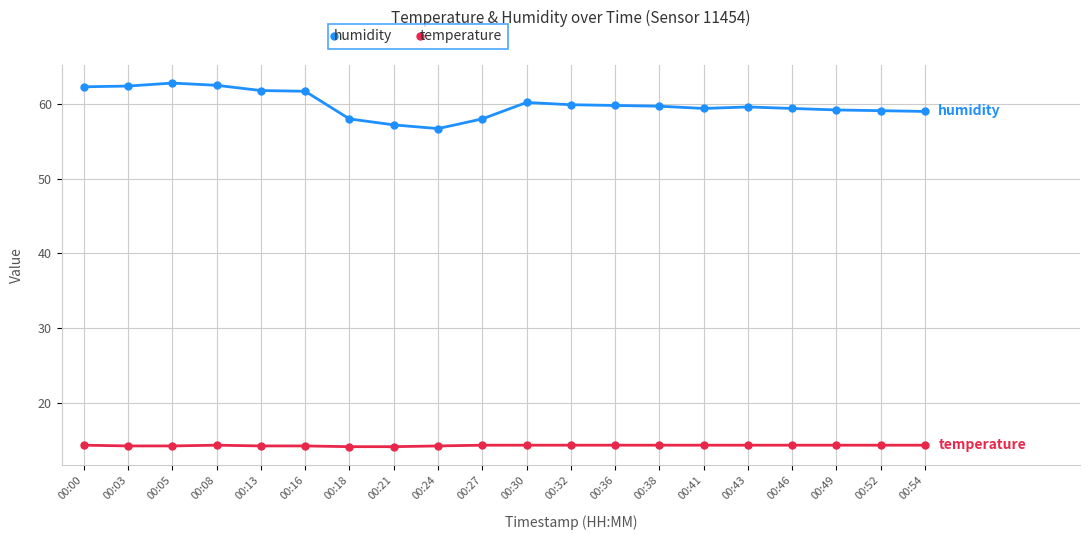

True or false: temperature has a value of 19.8 at 00:46.

False